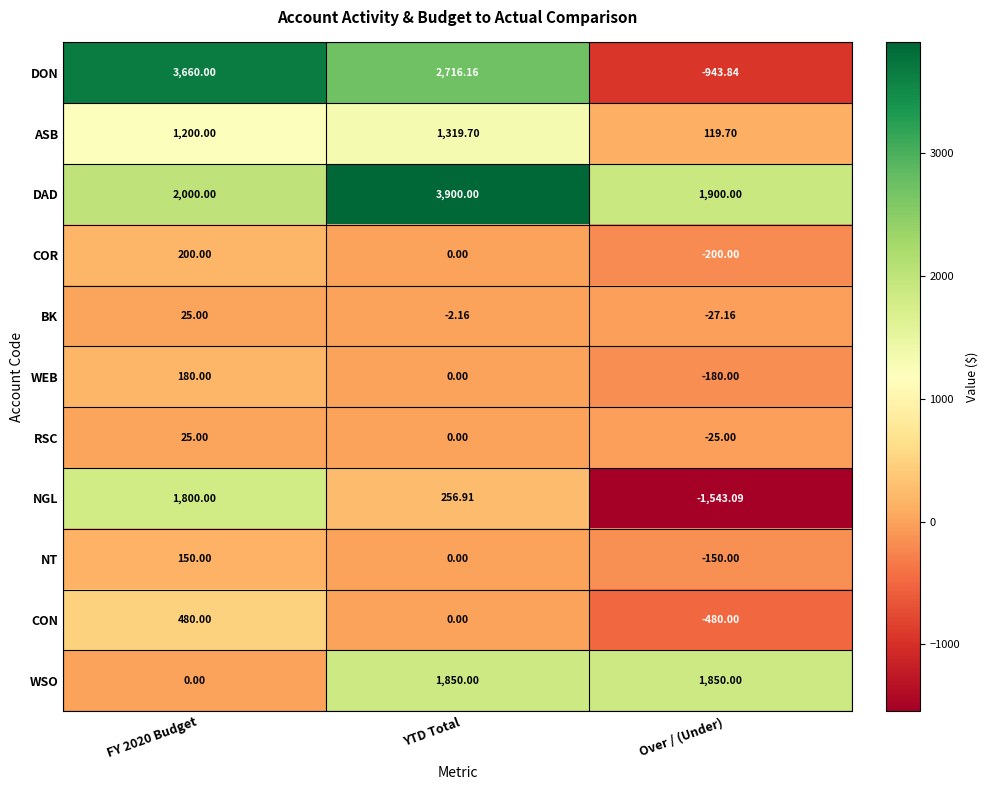

At which category is the sum across all series the highest?

YTD Total